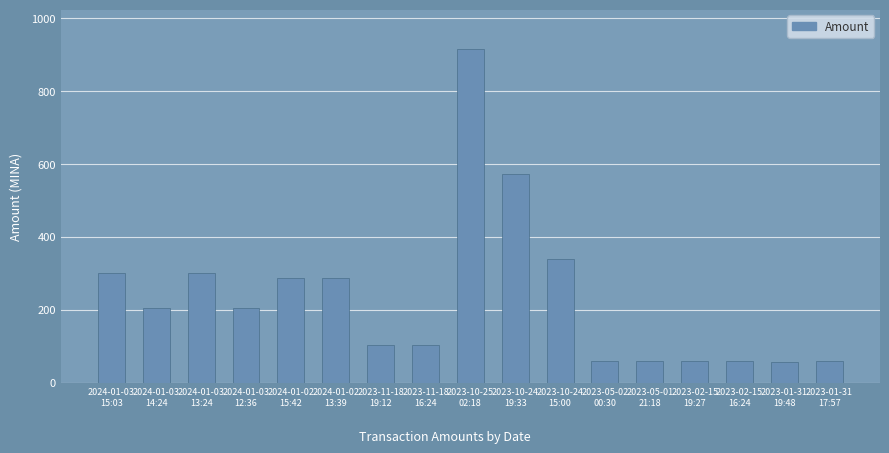

What is the value of the 4th bar from the left?

205.5